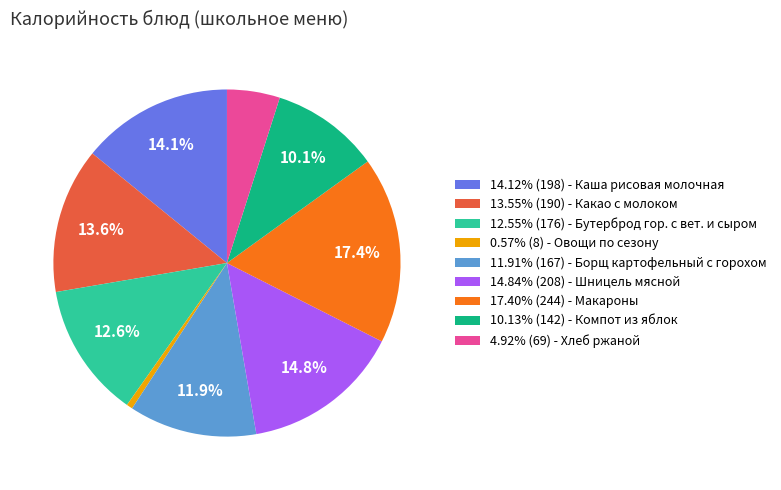

Count the number of slices in the pie.

9